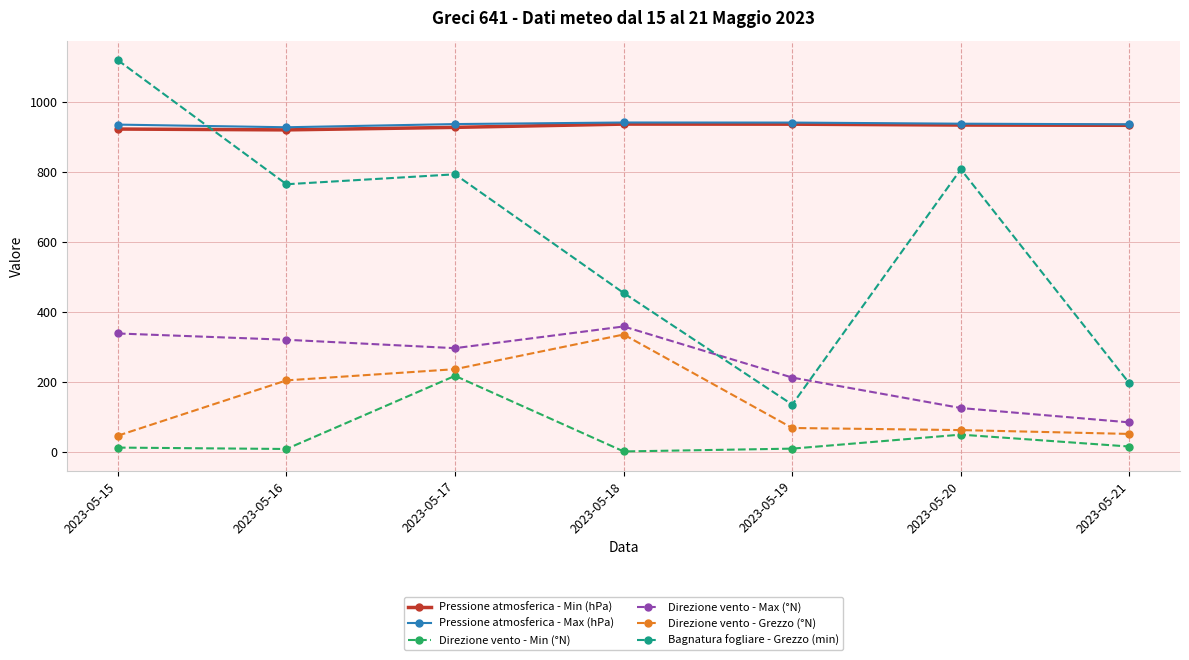

How many values in the Pressione atmosferica - Min (hPa) series are below 933?

3